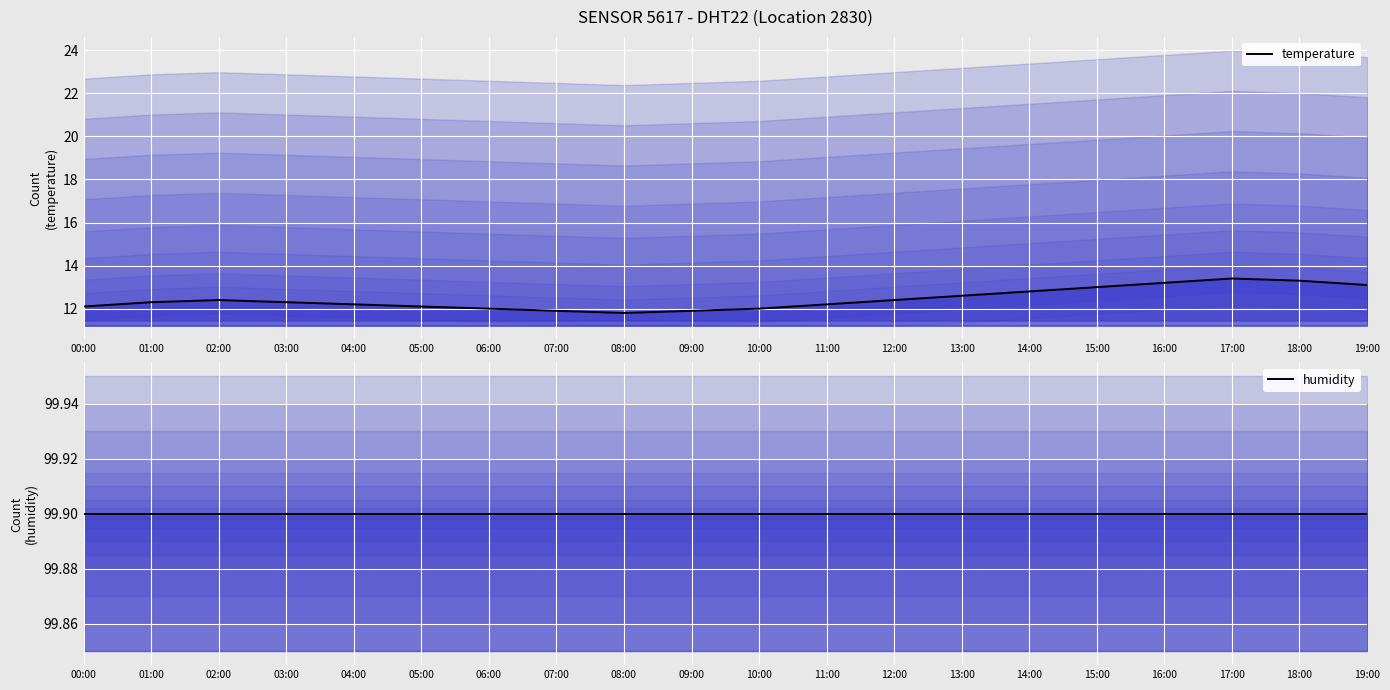

The value of temperature at 12:00 is 12.4. True or false?

True